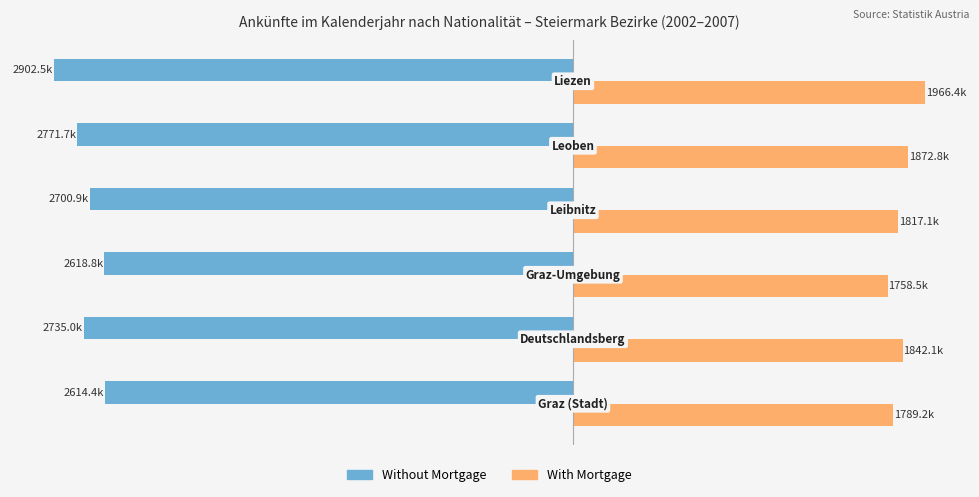

What are all the series names shown in the legend?

Without Mortgage, With Mortgage